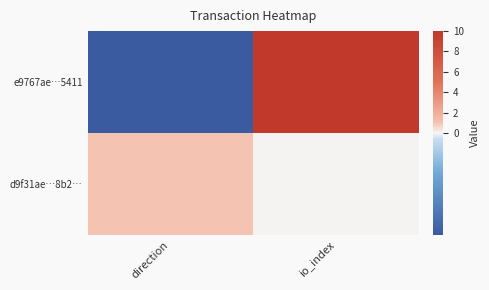

What is the spread (max minus min) of values at io_index?

10